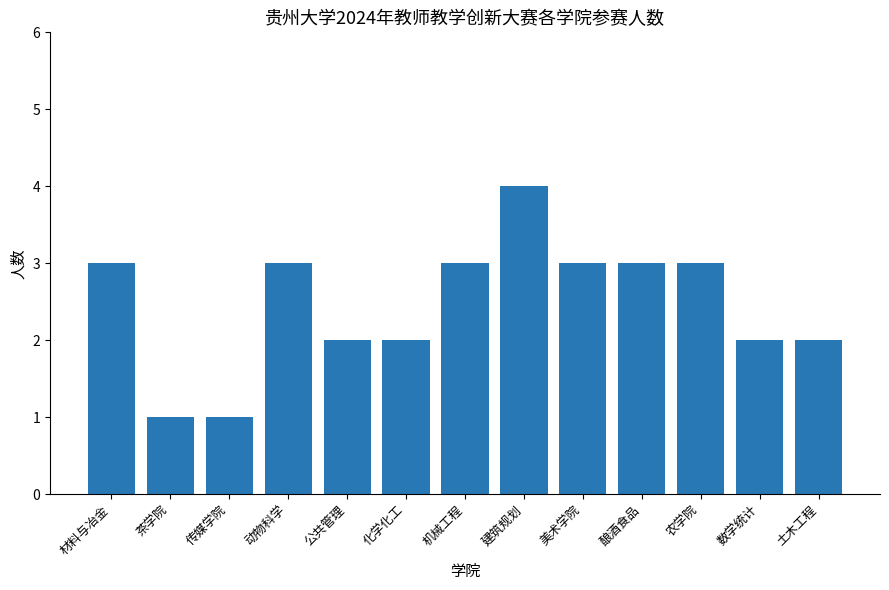

Which category has the highest value across all series?

建筑规划